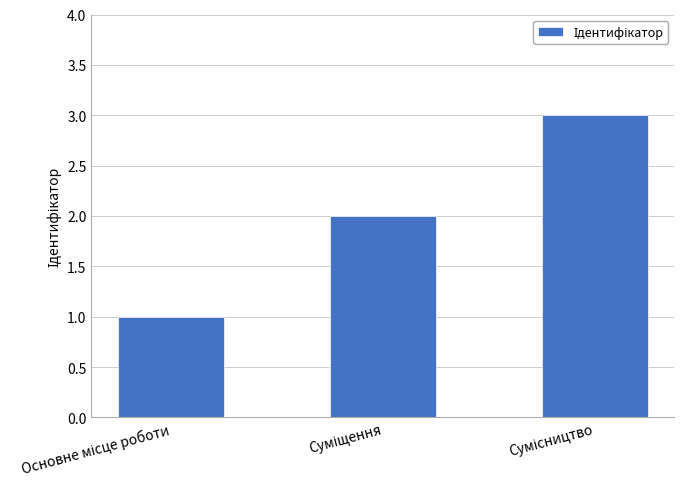

What is the maximum value shown in the chart?

3